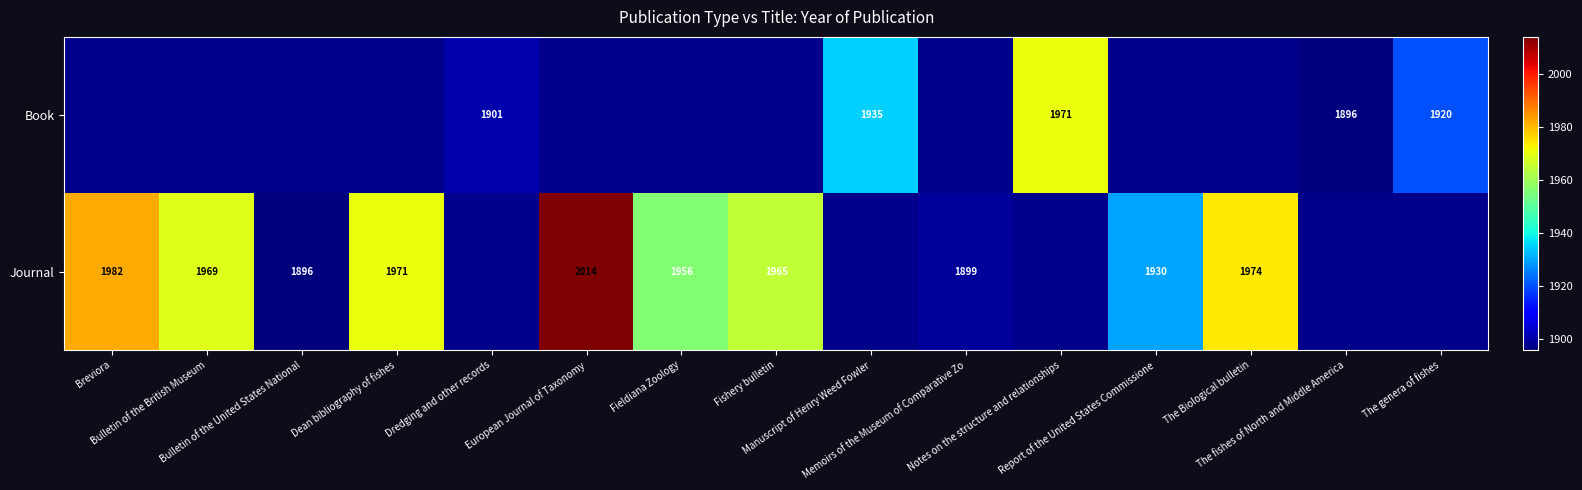

What is the smallest value displayed?

1896.0